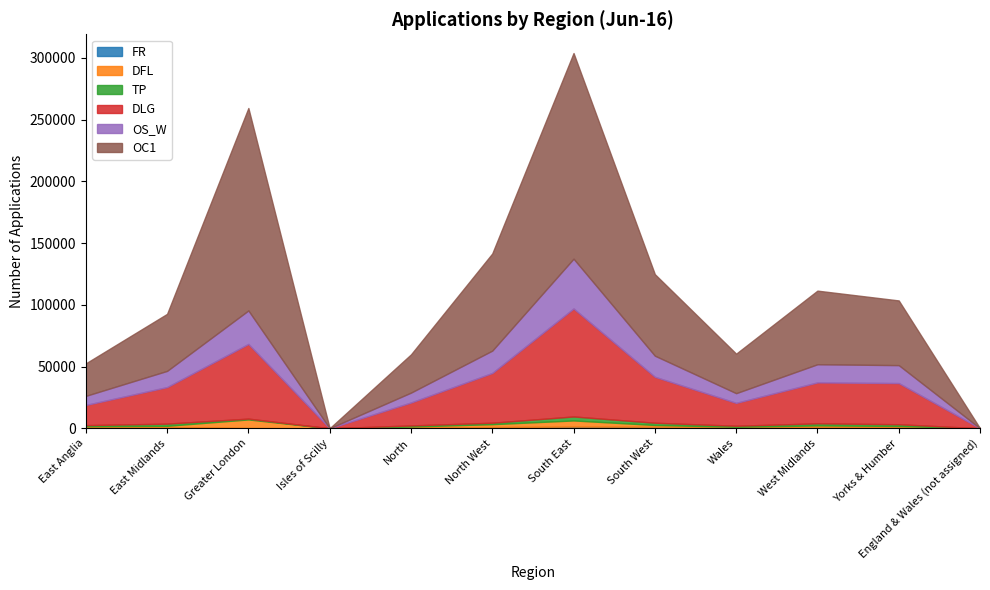

What is the value of the OS_W point at the 7th from the left?

40345